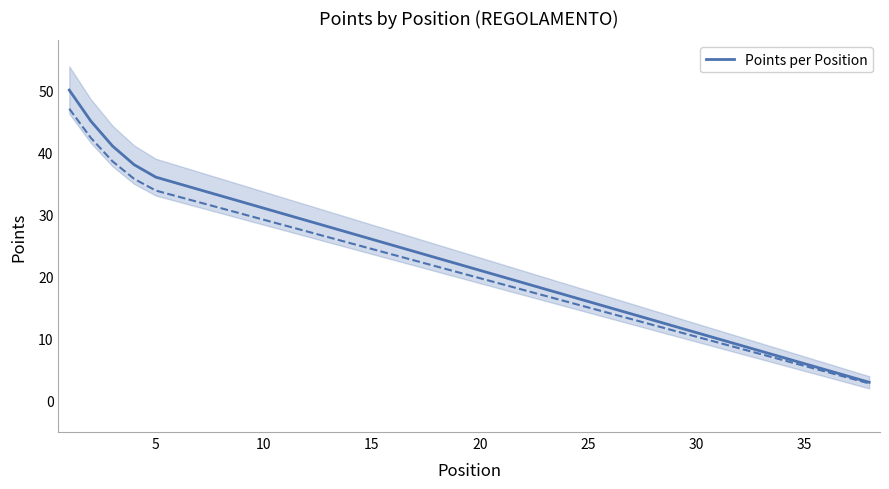

Reading left to right, transcribe all the data shown in this chart.

50	45	41	38	36	35	34	33	32	31	30	29	28	27	26	25	24	23	22	21	20	19	18	17	16	15	14	13	12	11	10	9	8	7	6	5	4	3